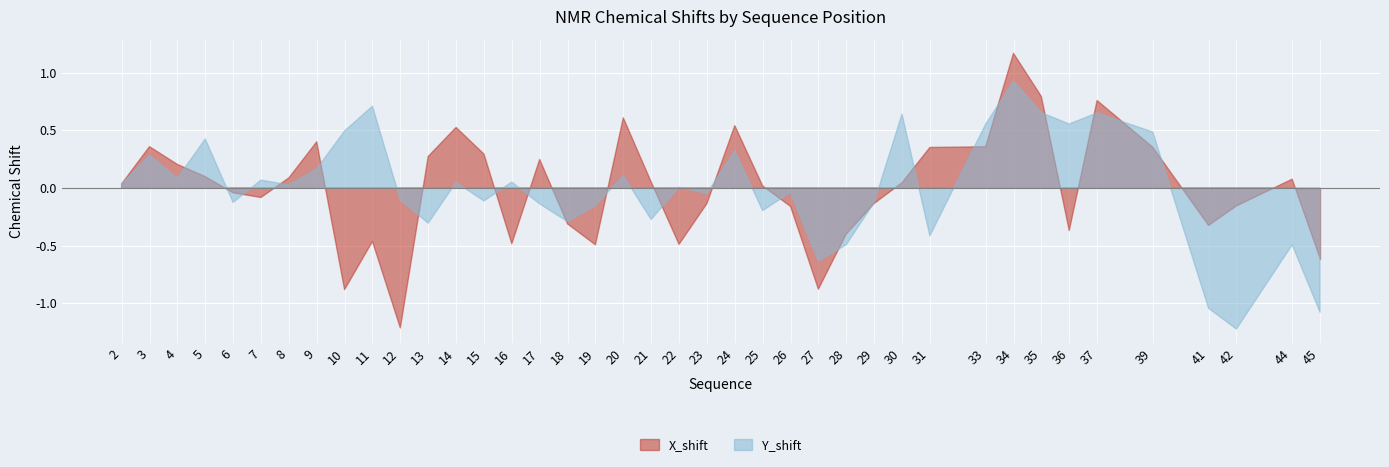

Which has a higher value, 21 or 30?

21